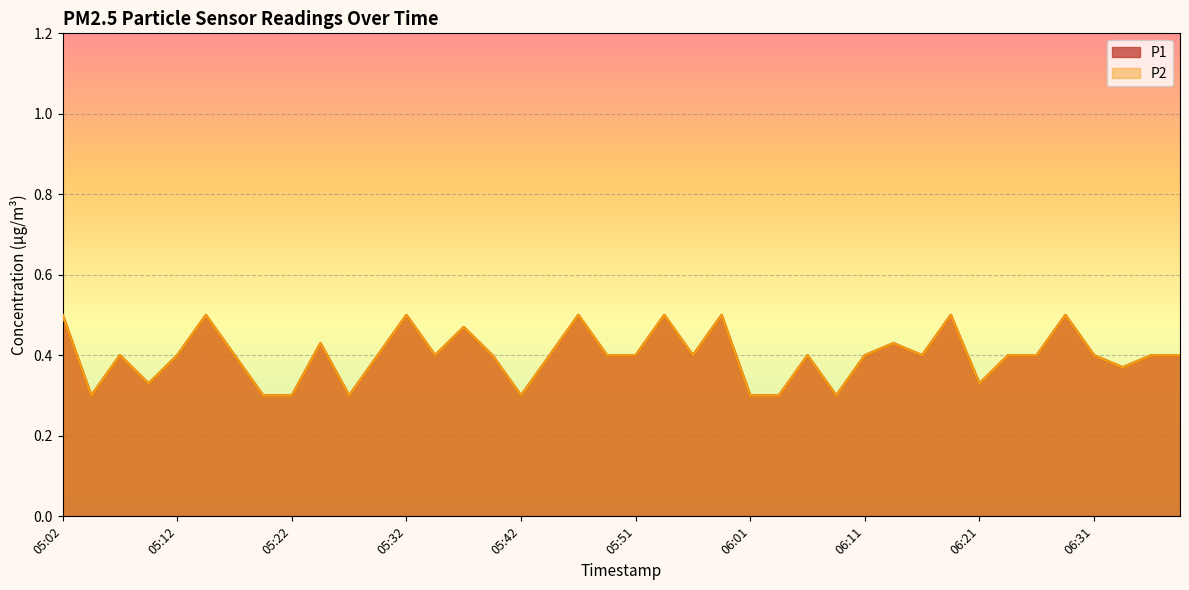

Is the value of P2 at 06:26 greater than the value of P1 at 05:29?

No